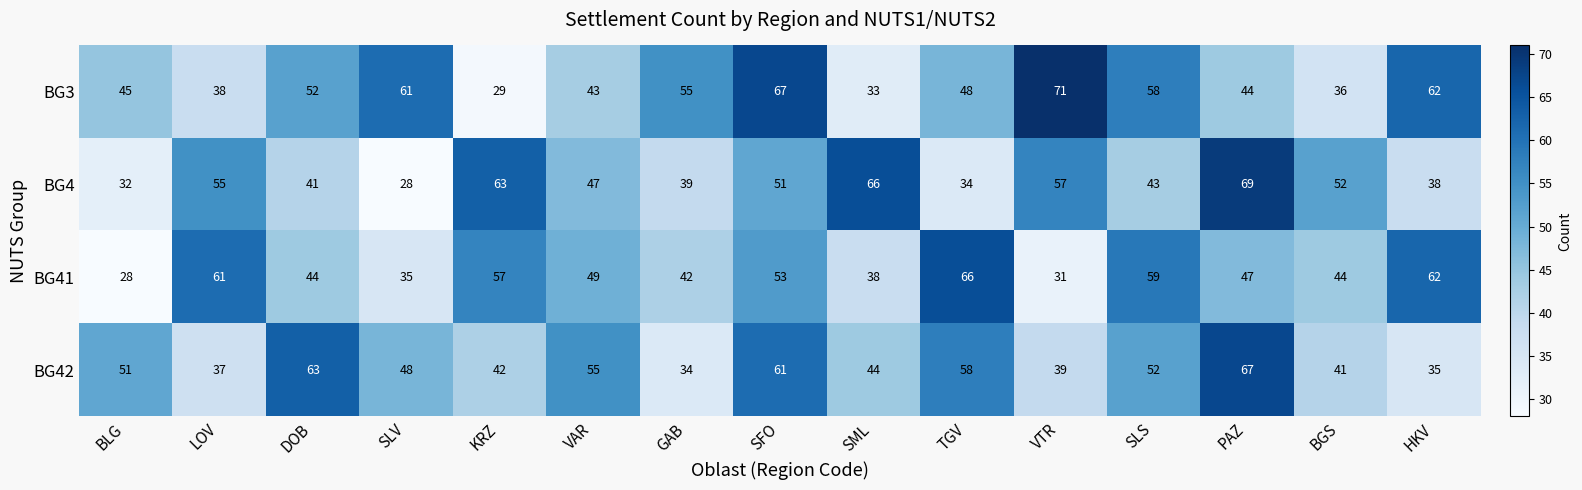

Which series has the largest total across all categories?

BG3